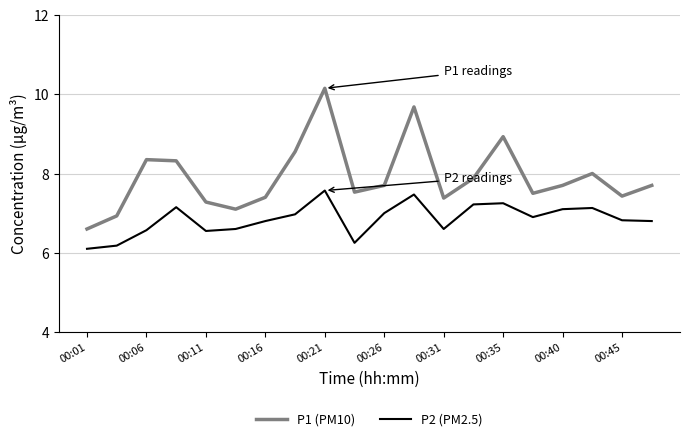

List the series in order of their peak value, highest first.

P1 (PM10), P2 (PM2.5)